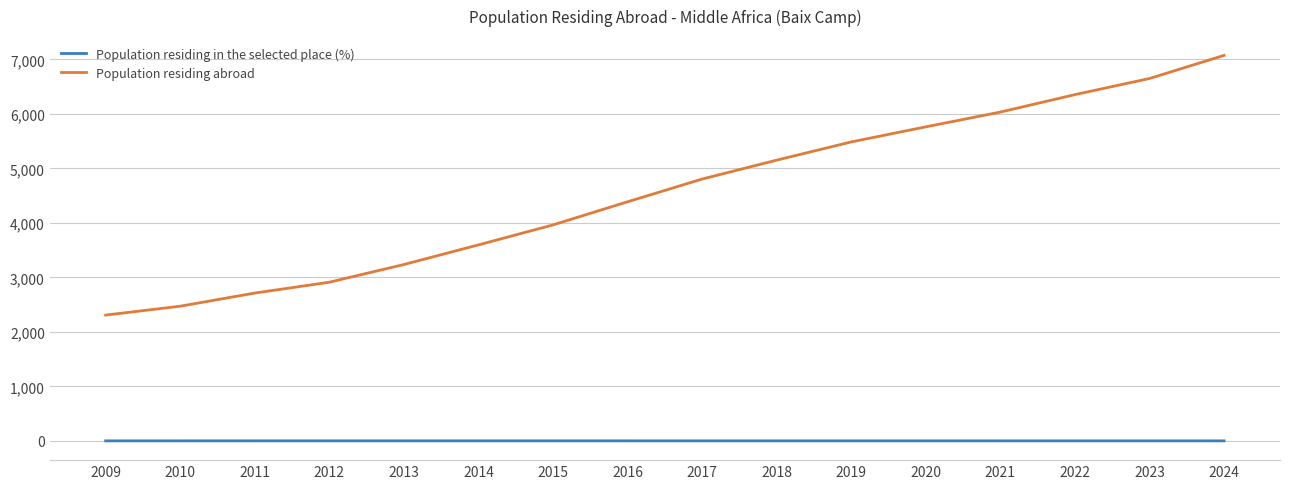

Rank the series at 2021 from lowest to highest value.

Population residing in the selected place (%), Population residing abroad